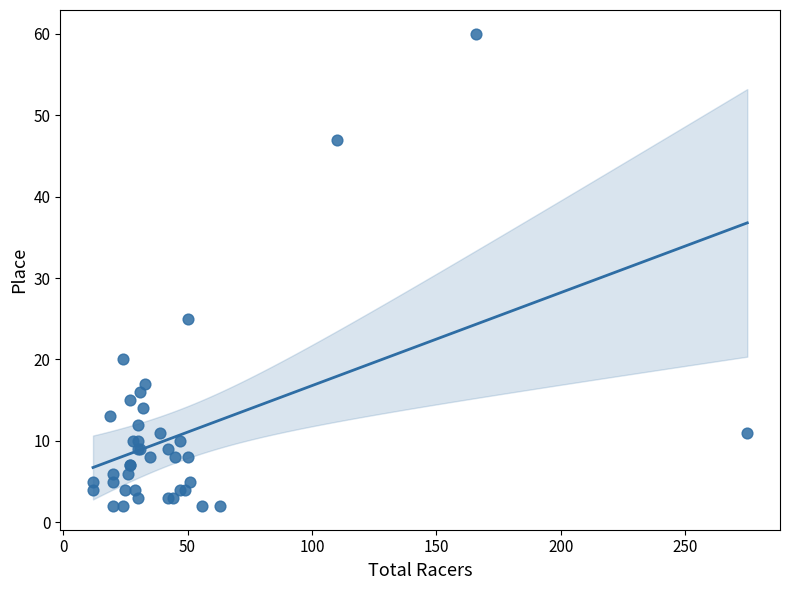

What Y value in the scatter plot is closest to 31?

25